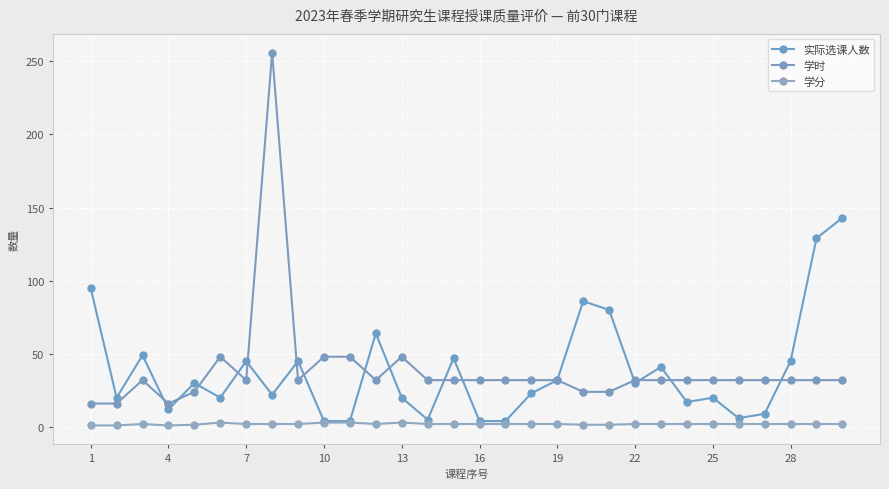

What is the difference between the maximum and minimum values in the 实际选课人数 series?

139.0